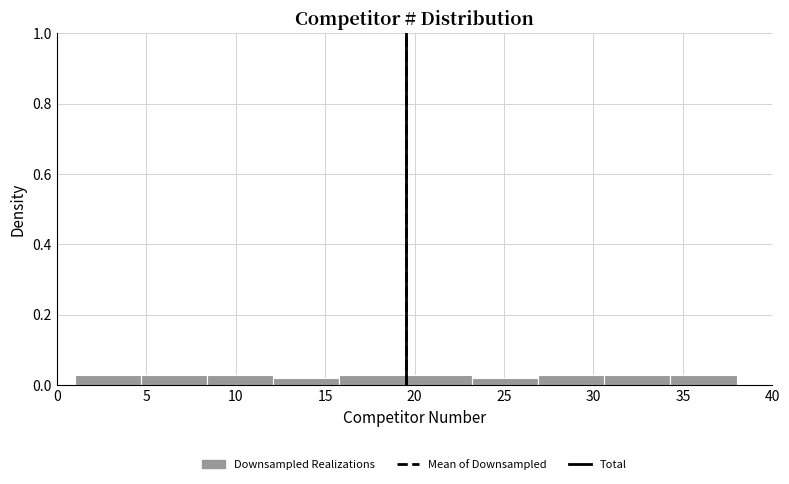

What is the height of the bar covering 15.8 to 19.5 on the x-axis? Neither the bar edges nor the heights are printed on the chart, so give them approximately, as read against the axes.

0.02